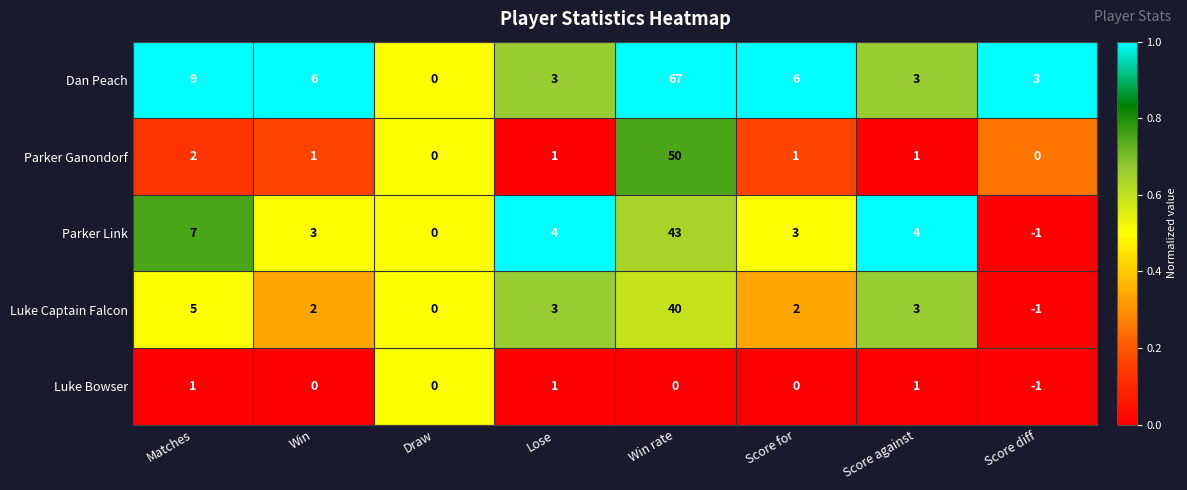

Where does the Luke Bowser series first go above 0?

Matches